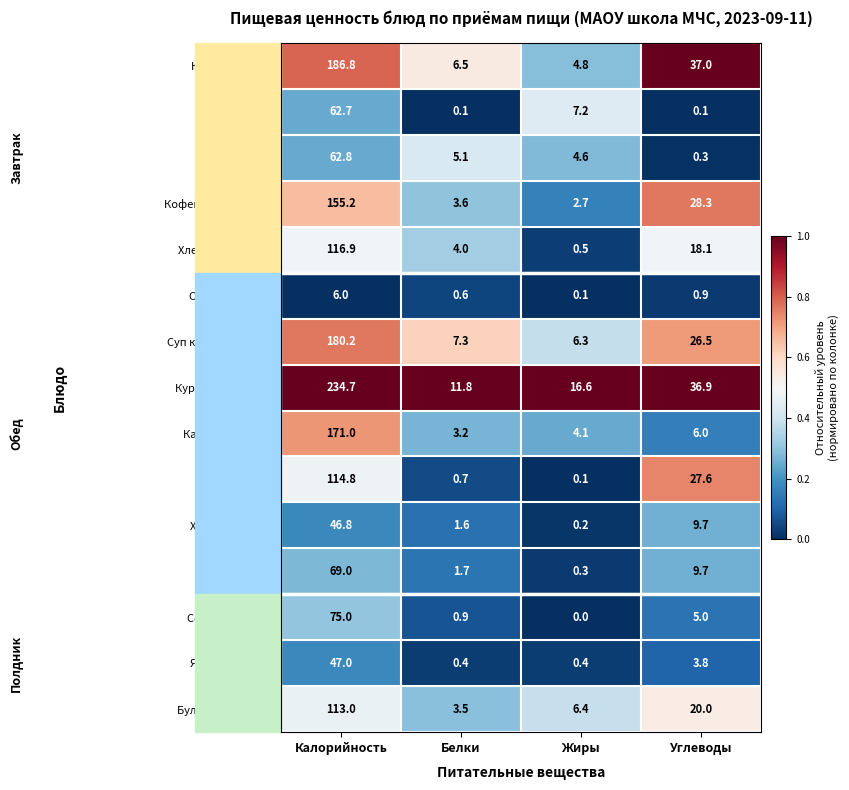

Which series has the widest spread of values?

Курица в сметане